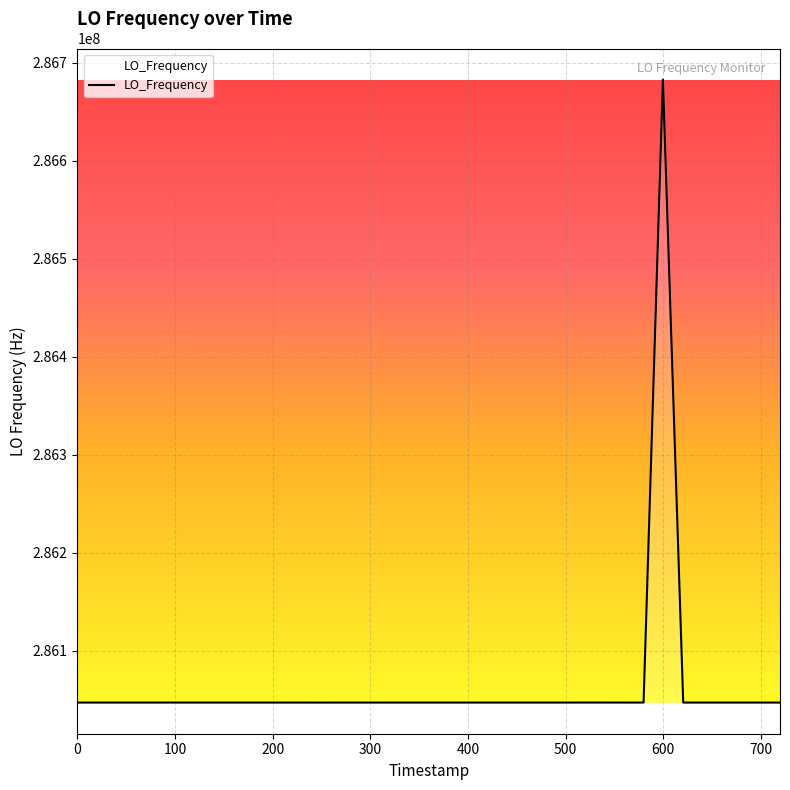

What is the greatest value displayed?

286682719.0